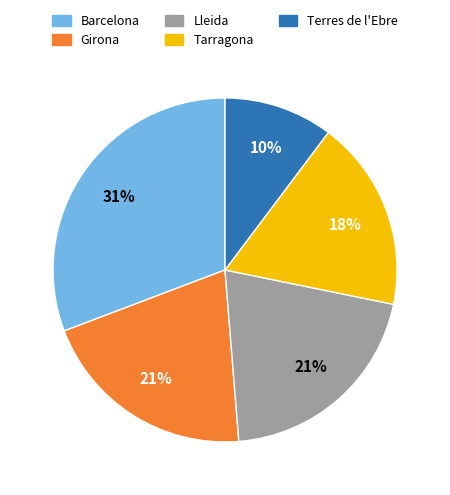

Is there any slice that represents more than half of the pie?

No